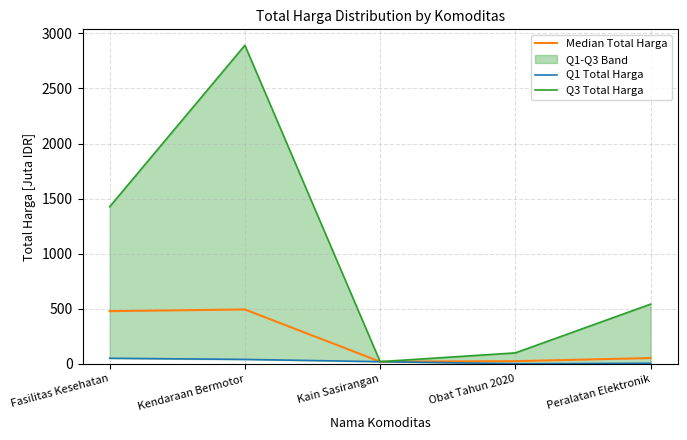

What is the spread (max minus min) of values at Kain Sasirangan?

0.3